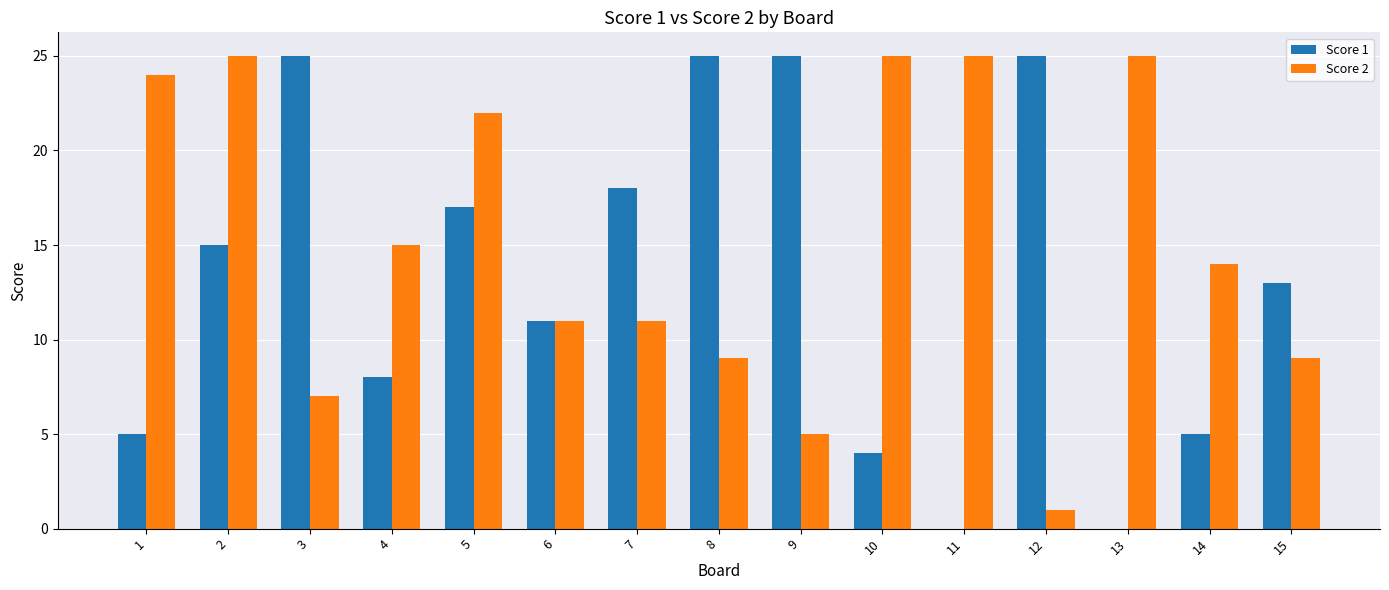

How many groups of bars are there?

15